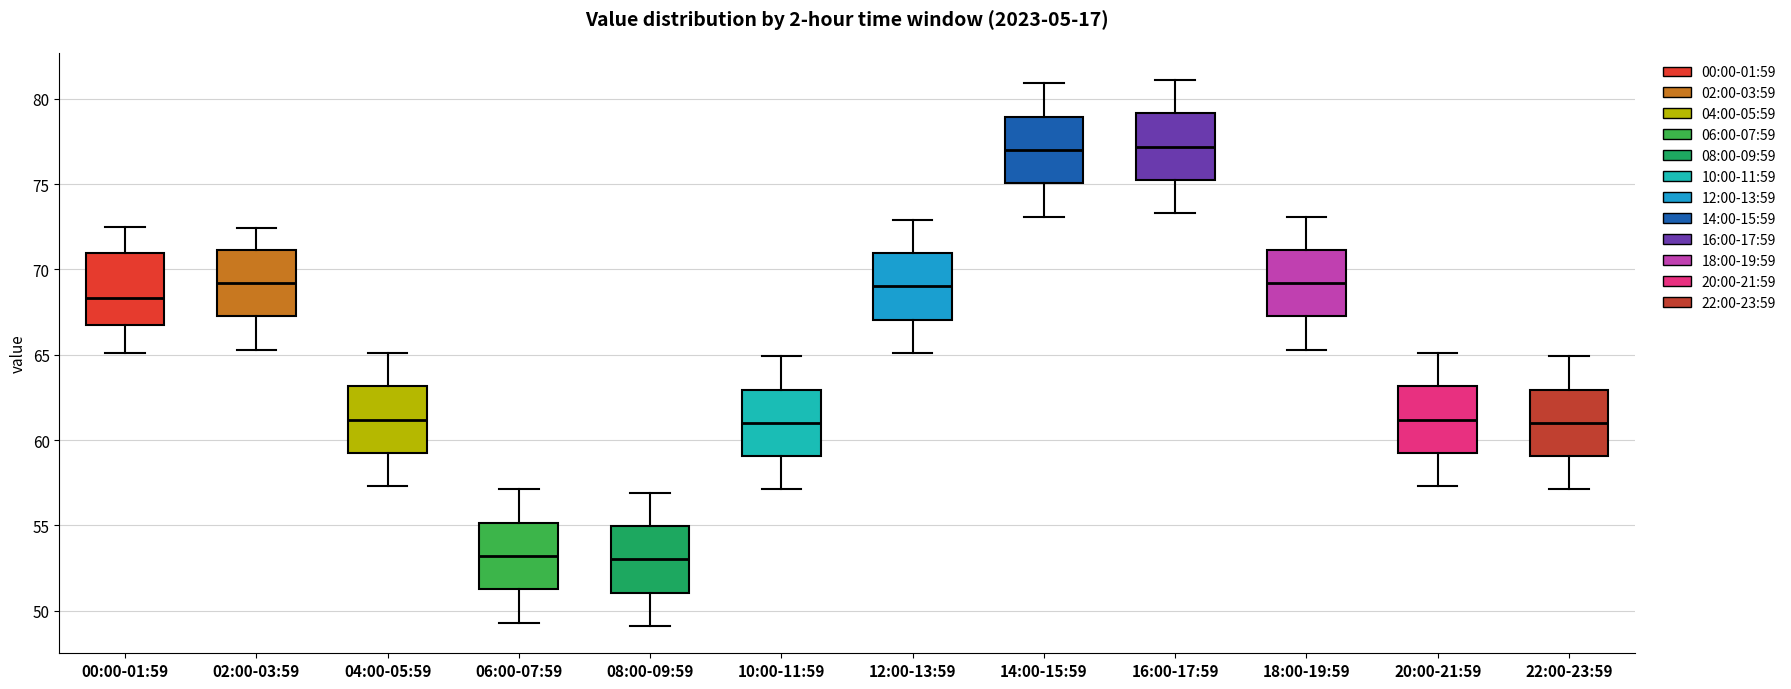

Where is the upper edge of the box for 16:00-17:59 on the y-axis? The values are not printed on the chart, so give them approximately, as read against the axis.

79.0